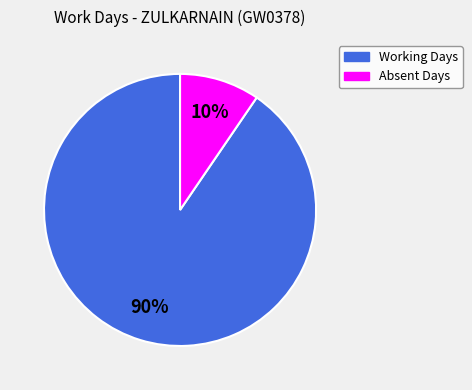

How many segments does this pie chart have?

2